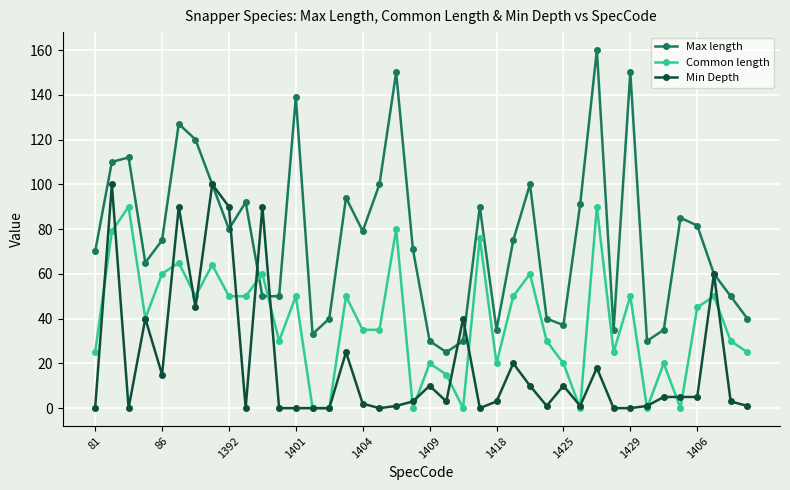

How many interior local peaks does the Common length series have?

14